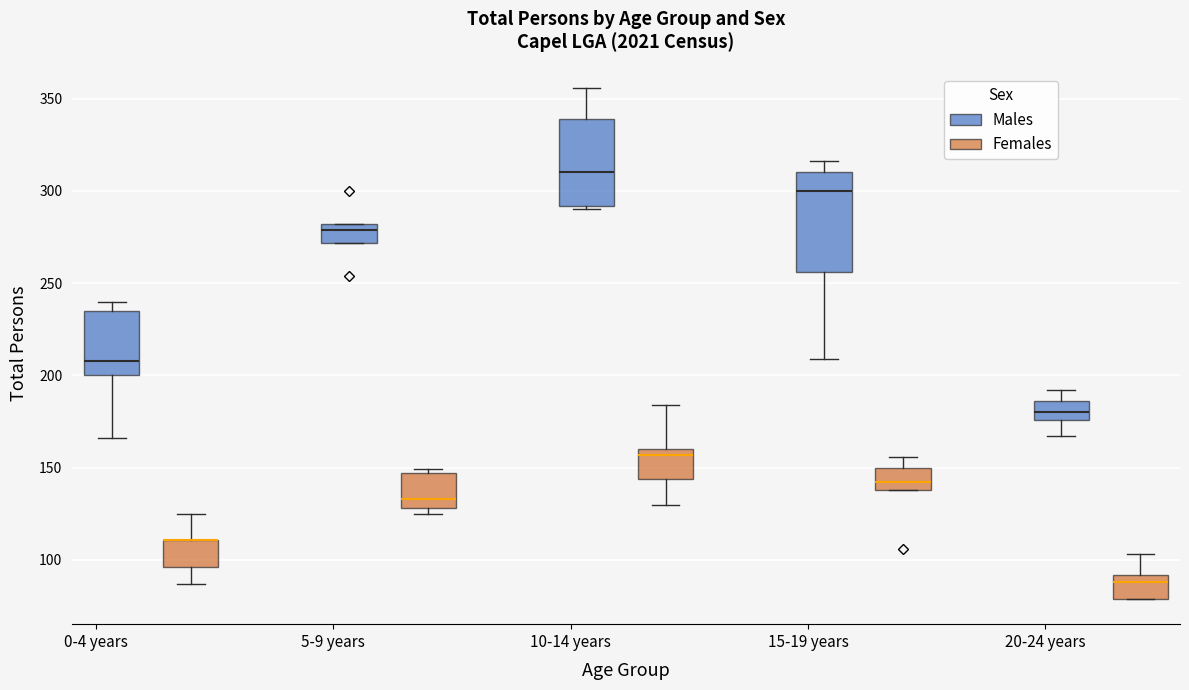

Reading left to right, transcribe this box plot: for each box, give where its median line is, the range the box spans, and where its two whiskers end, as read against the y-axis. The values are not printed on the chart, so give them approximately, as read against the axis.

0-4 years (Males): median 210, box 200 to 235, whiskers 165 to 240
0-4 years (Females): median 110 (drawn on the box's upper edge), box 95 to 110, whiskers 85 to 125
5-9 years (Males): median 280 (just below the box's upper edge), box 270 to 280, whiskers 270 to 280
5-9 years (Females): median 135, box 130 to 145, whiskers 125 to 150
10-14 years (Males): median 310, box 290 to 340, whiskers 290 (just below the box's lower edge) to 355
10-14 years (Females): median 155, box 145 to 160, whiskers 130 to 185
15-19 years (Males): median 300, box 255 to 310, whiskers 210 to 315
15-19 years (Females): median 140 (just above the box's lower edge), box 140 to 150, whiskers 140 to 155
20-24 years (Males): median 180, box 175 to 185, whiskers 165 to 190
20-24 years (Females): median 90 (just below the box's upper edge), box 80 to 90, whiskers 80 to 105